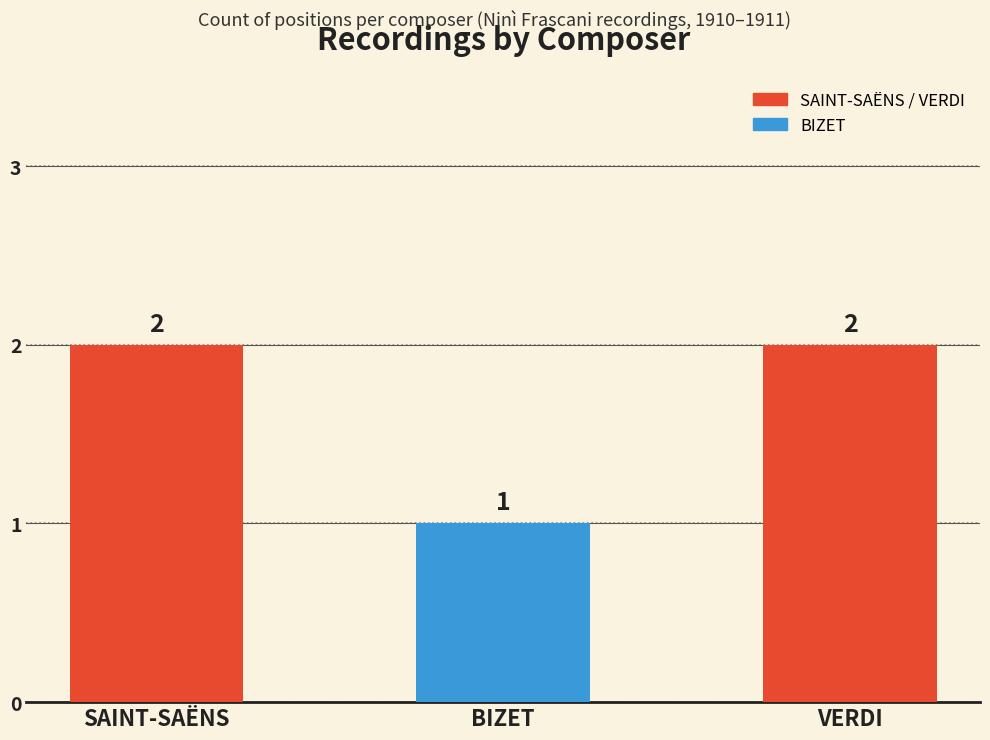

What is the change in value from BIZET to VERDI?

+1